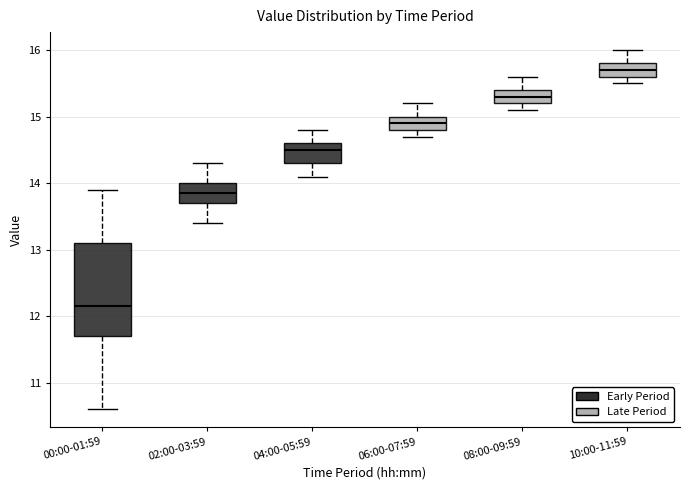

Reading left to right, read every box against the y-axis: the position of its median line, the range the box covers, and the ends of its whiskers. The values are not printed on the chart, so give them approximately, as read against the axis.

00:00-01:59: median 12.2, box 11.7 to 13.1, whiskers 10.6 to 13.9
02:00-03:59: median 13.9, box 13.7 to 14.0, whiskers 13.4 to 14.3
04:00-05:59: median 14.5, box 14.3 to 14.6, whiskers 14.1 to 14.8
06:00-07:59: median 14.9, box 14.8 to 15.0, whiskers 14.7 to 15.2
08:00-09:59: median 15.3, box 15.2 to 15.4, whiskers 15.1 to 15.6
10:00-11:59: median 15.7, box 15.6 to 15.8, whiskers 15.5 to 16.0